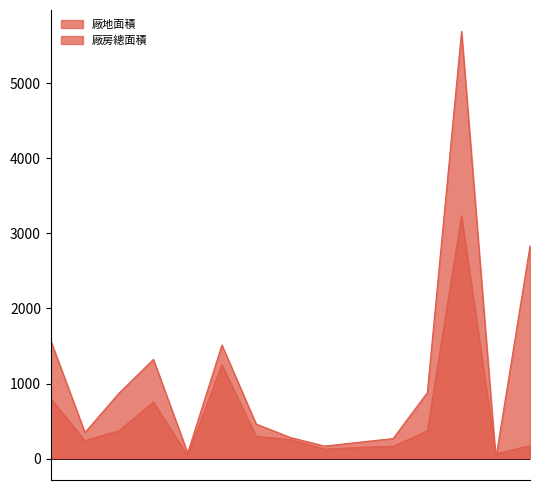

Which series has the largest range (max minus min)?

廠地面積